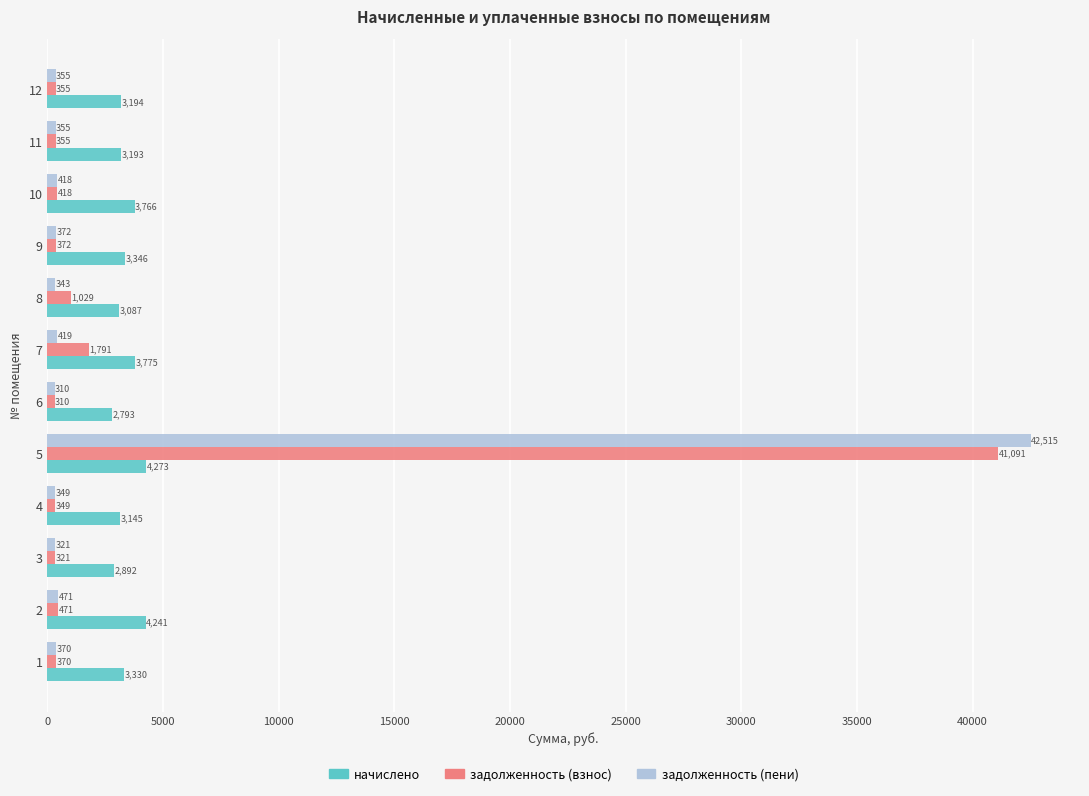

What is the highest value of the задолженность (взнос) series?

41090.9